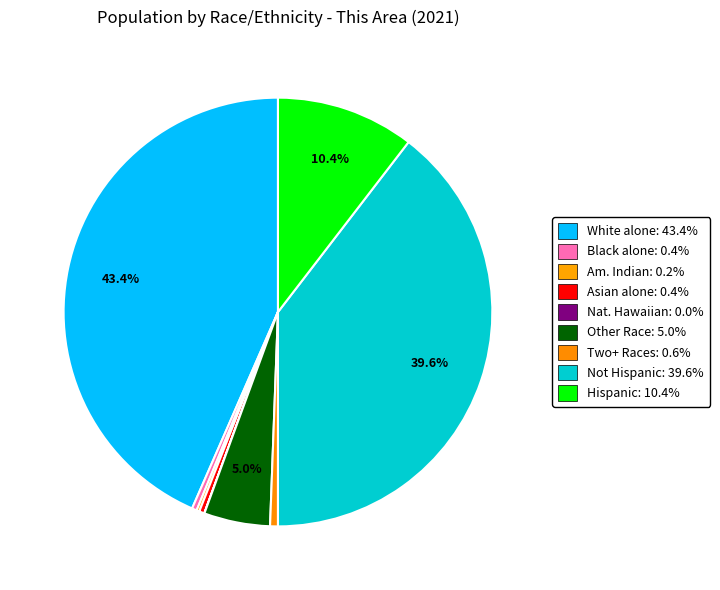

To the nearest percent, what is the difference between the largest and smallest slice percentages?

43%